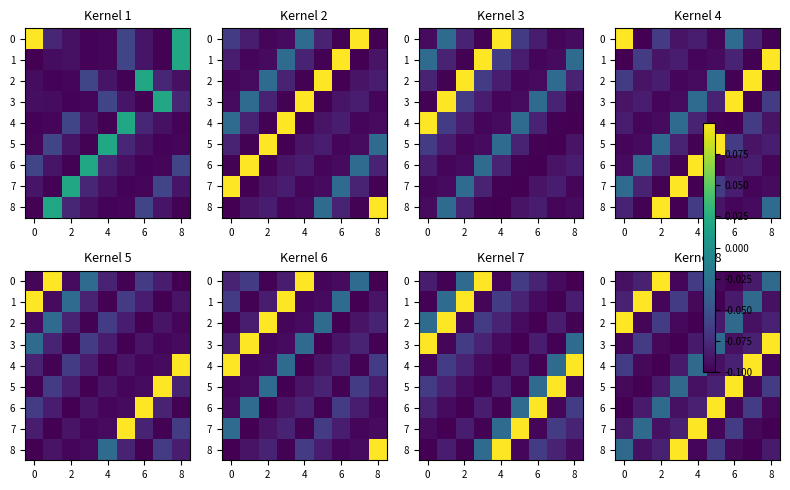

List the series in order of their peak value, highest first.

0, 1, 2, 3, 4, 5, 6, 7, 8